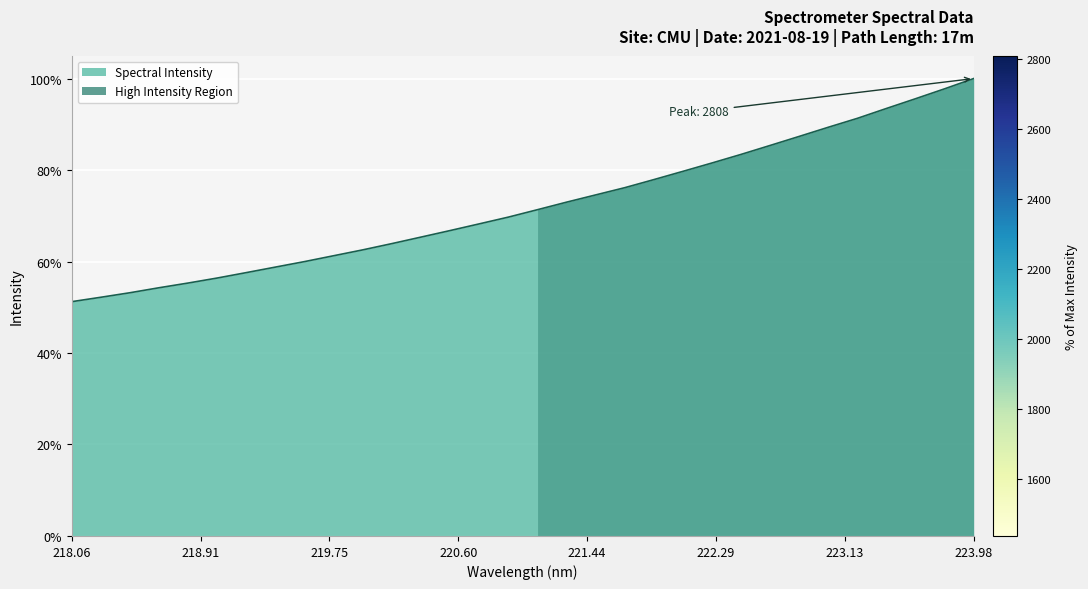

How many data points are less than 2003?

16